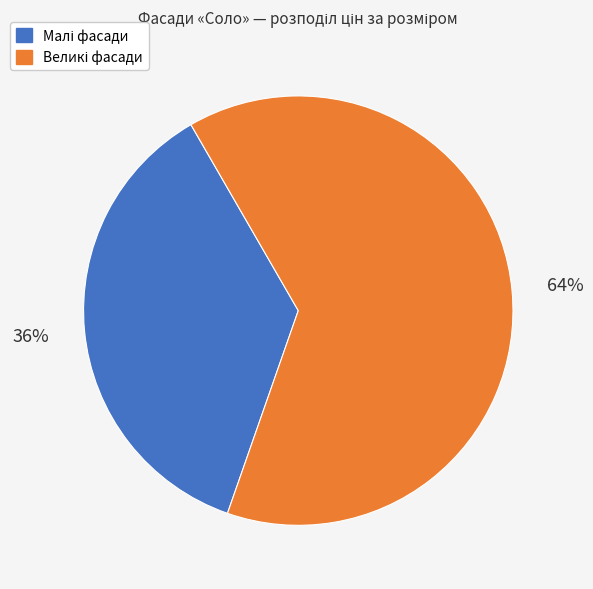

To the nearest percent, what is the average slice percentage?

50%